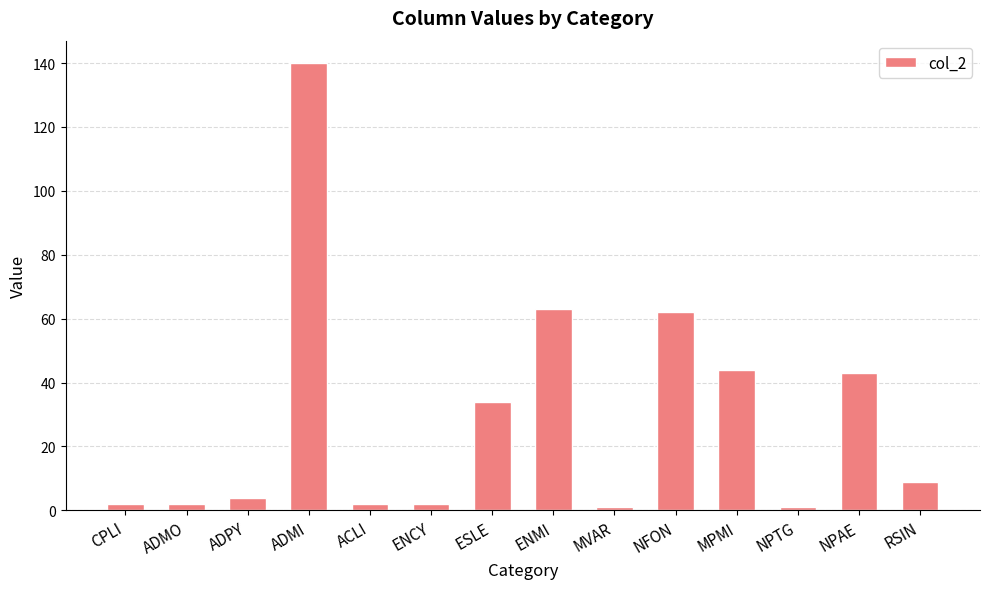

What is the average value?

29